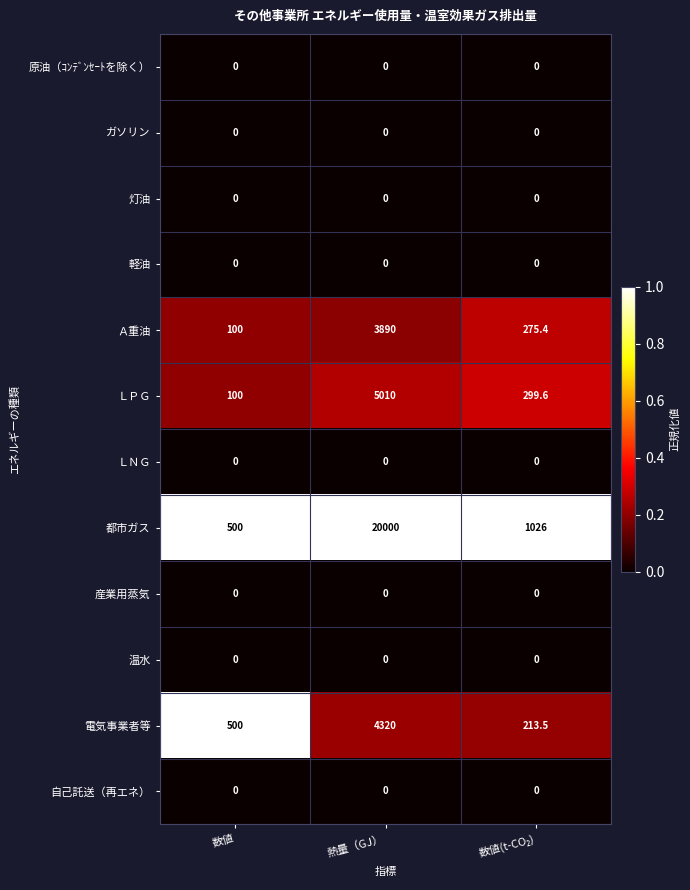

The value of 温水 at 数値 is 0.0. True or false?

True